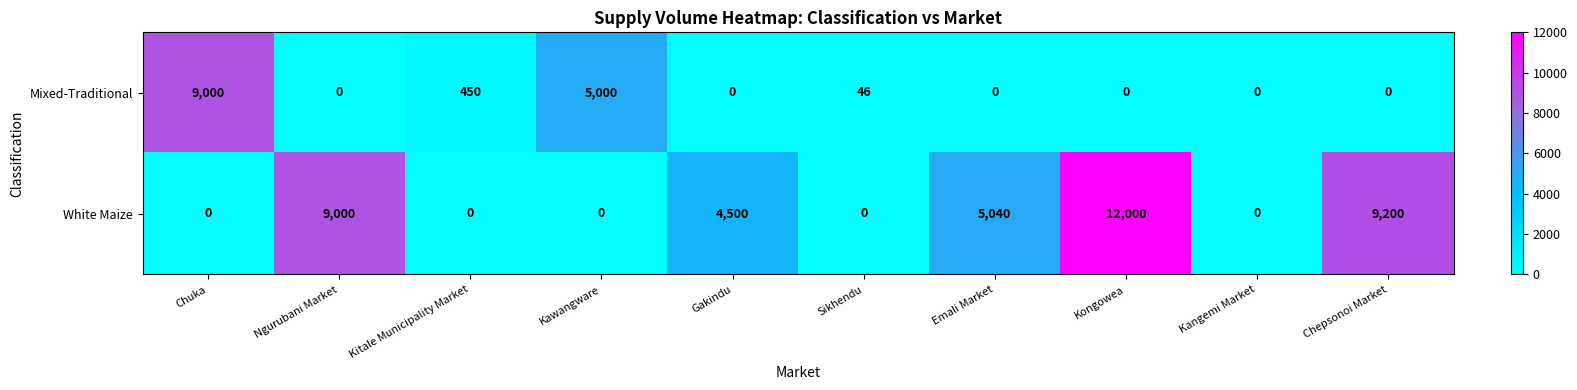

What is the difference between the highest and lowest values at Kongowea?

12000